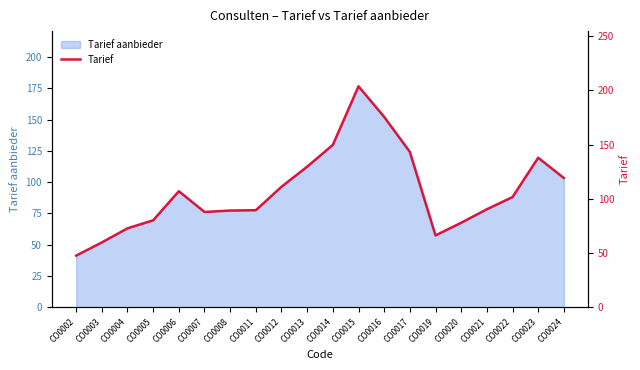

True or false: the data has more than 1 interior local peaks.

True